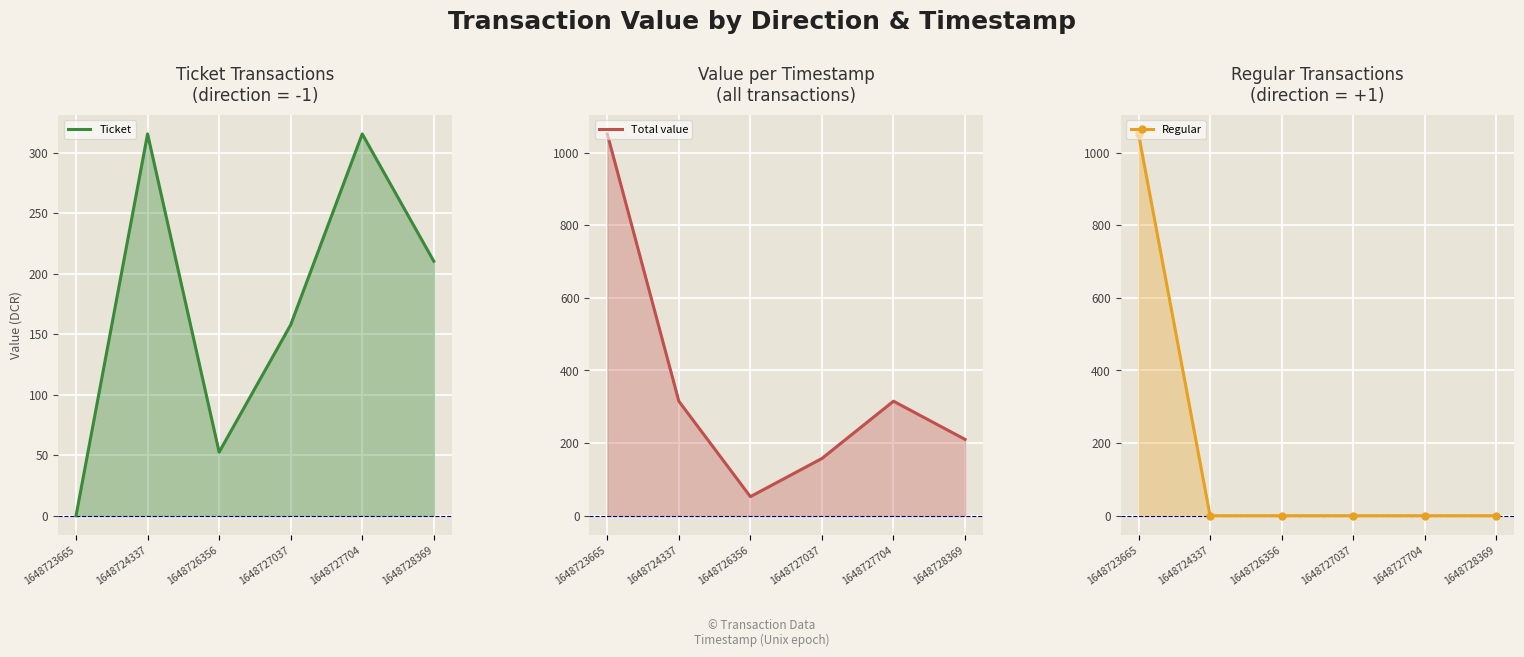

Rank the series at 1648723665 from highest to lowest value.

Total value, Regular, Ticket